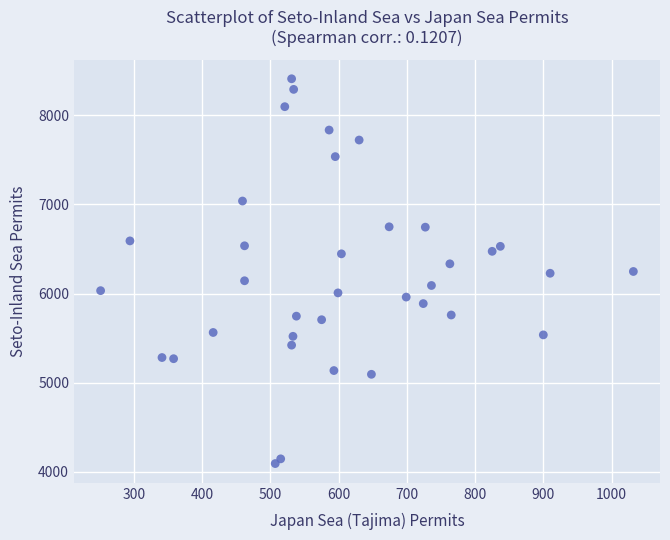

What is the range of Y values (max minus min)?

4315